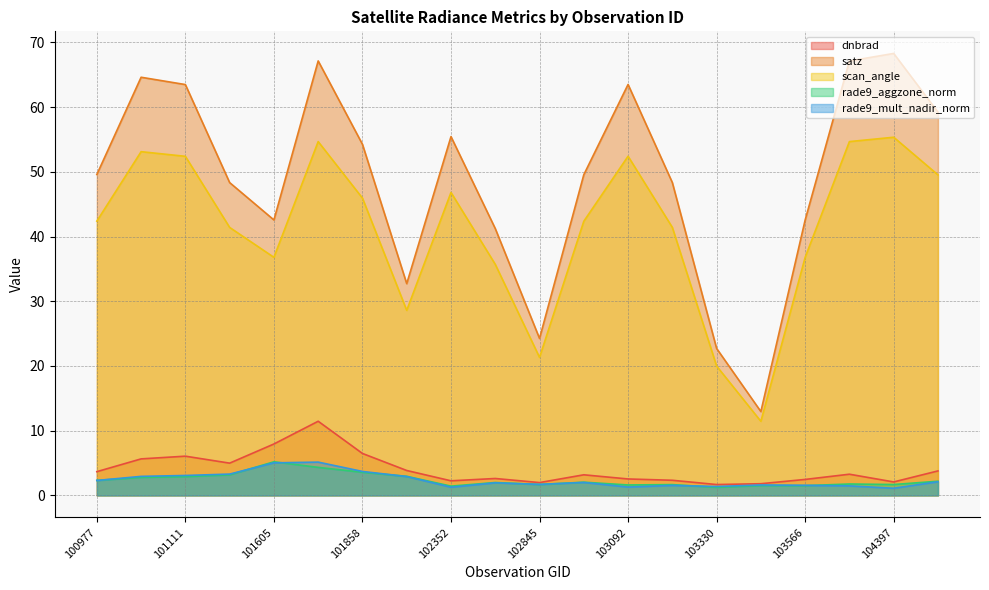

How many distinct data groups are displayed?

5